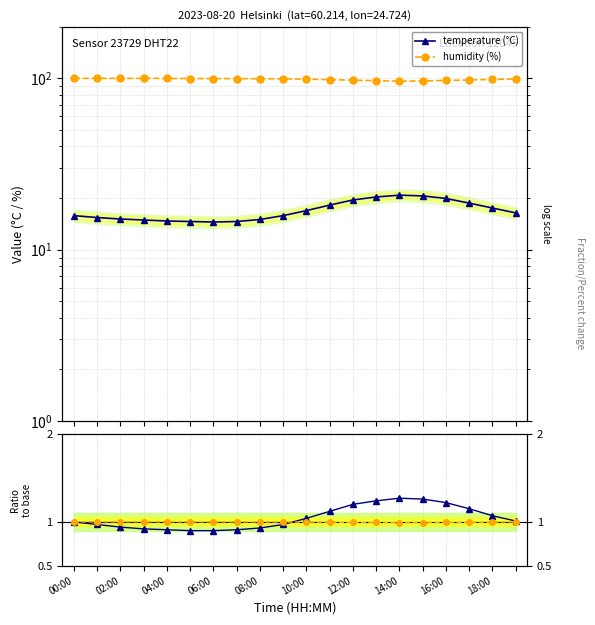

What is the label of the 6th point from the left?

10:00